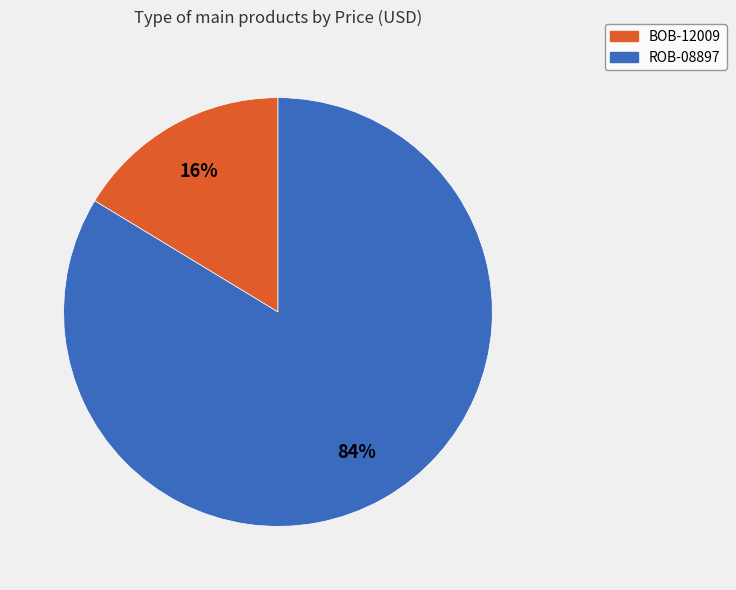

True or false: ROB-08897 accounts for 84% of the total.

True